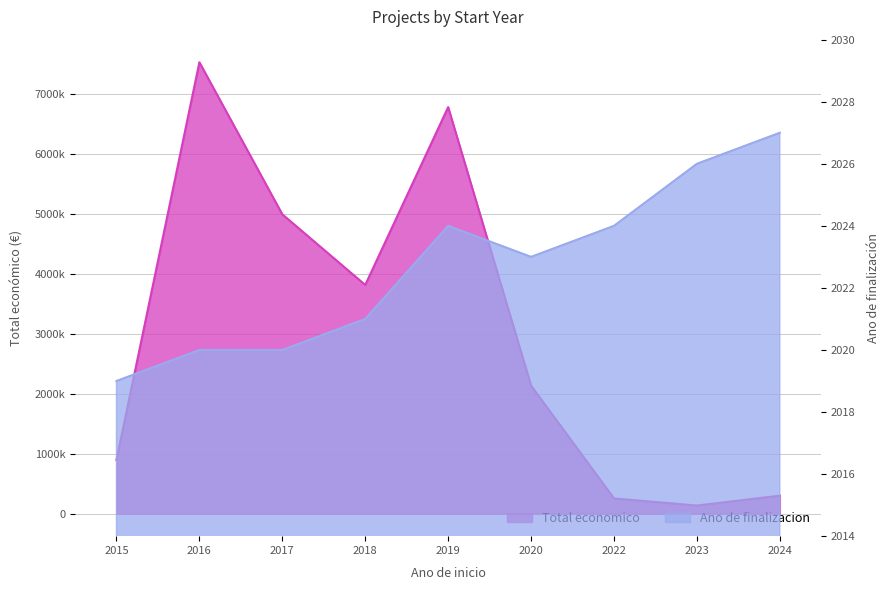

What is the difference between the Ano de finalizacion values at 2020 and 2017?

3